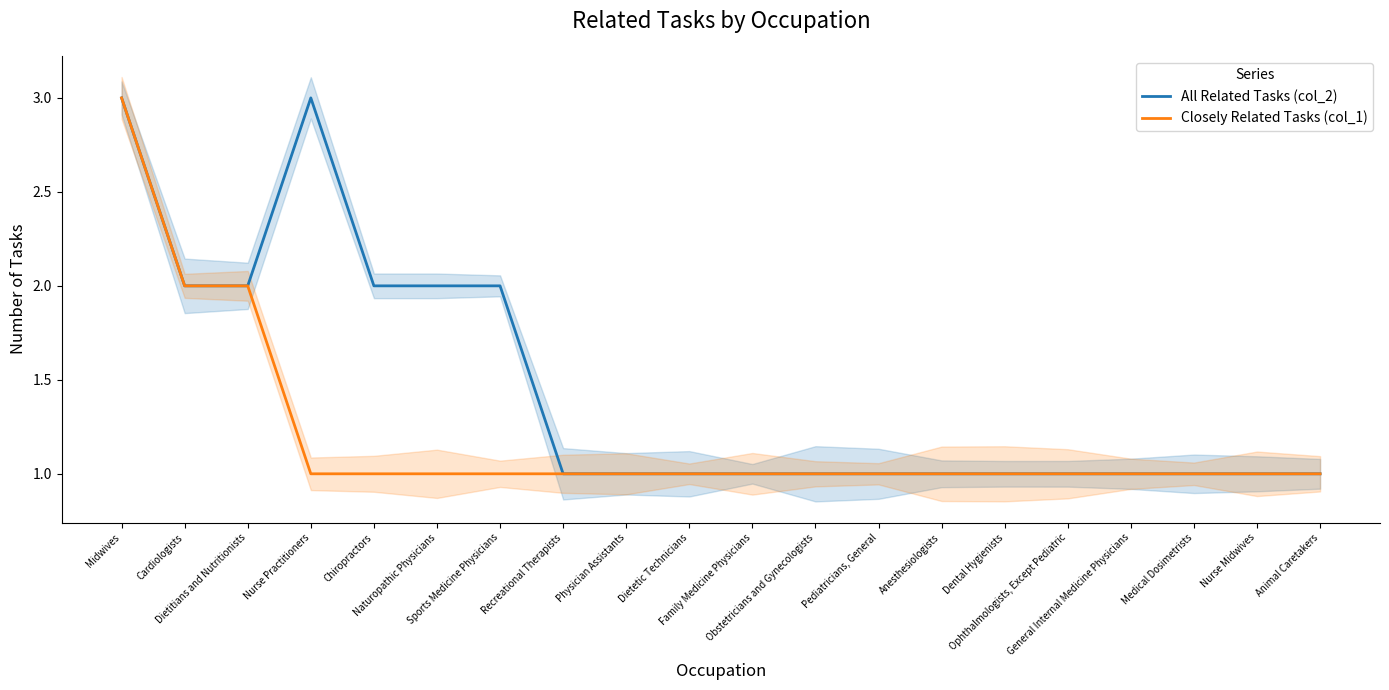

True or false: Closely Related Tasks (col_1) has more than 1 points higher than both neighbors.

False